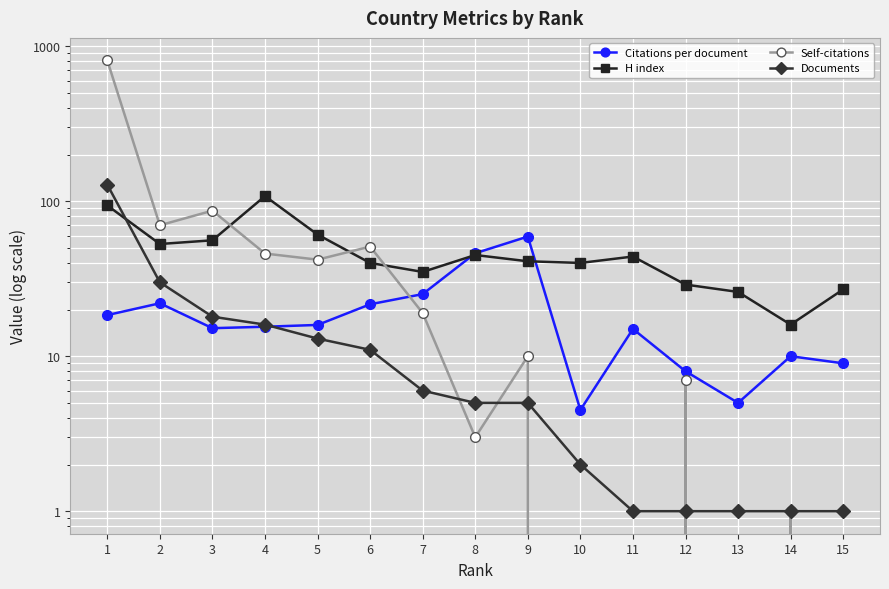

At which label does Citations per document reach its minimum?

10